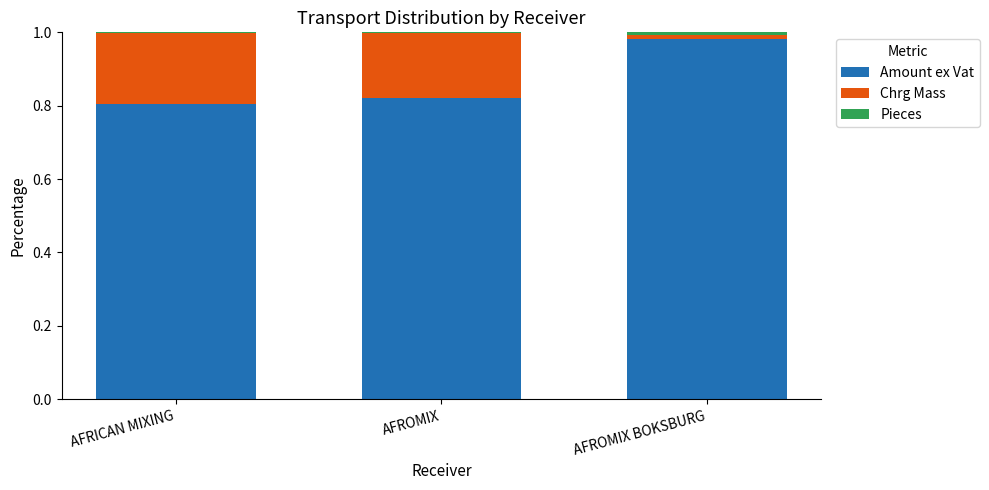

Which category has the highest value in the Amount ex Vat series?

AFROMIX BOKSBURG